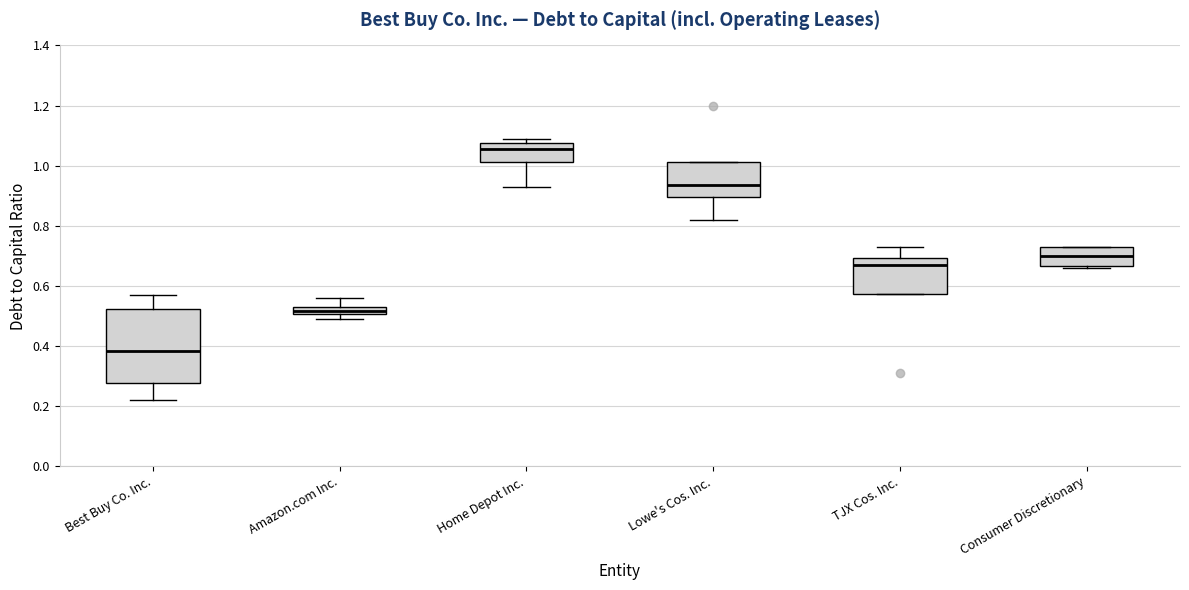

Which box is the tallest, from its lower edge to its upper edge?

Best Buy Co. Inc.